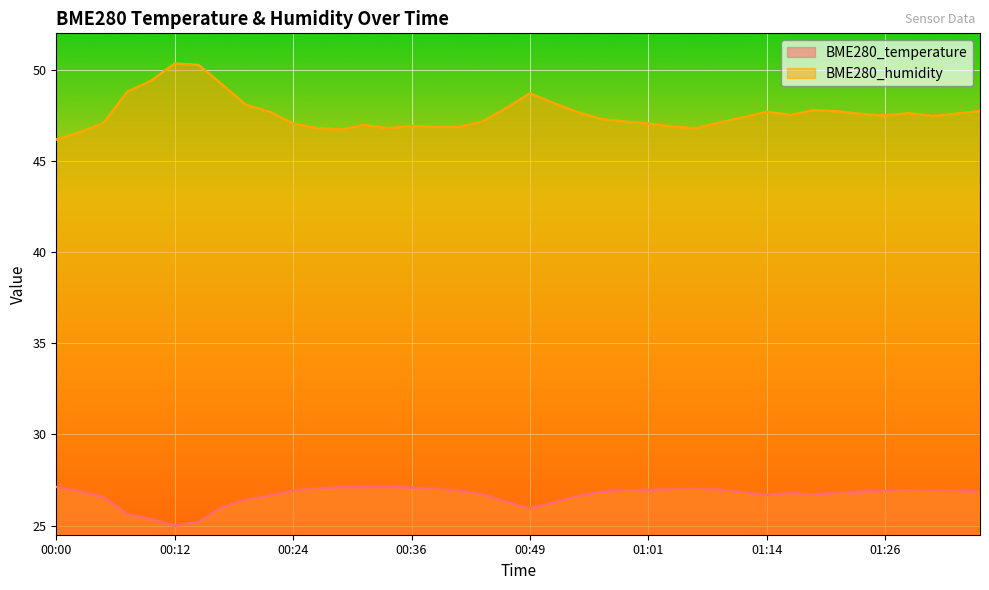

The value of BME280_temperature at 00:32 is 27.1. True or false?

True